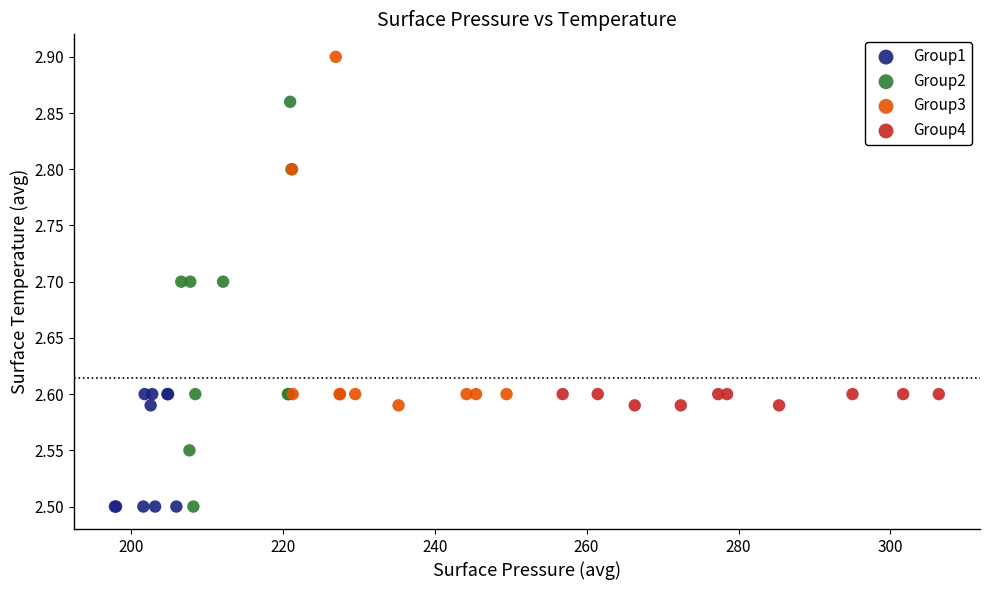

Which series reaches the maximum Y coordinate?

Group3